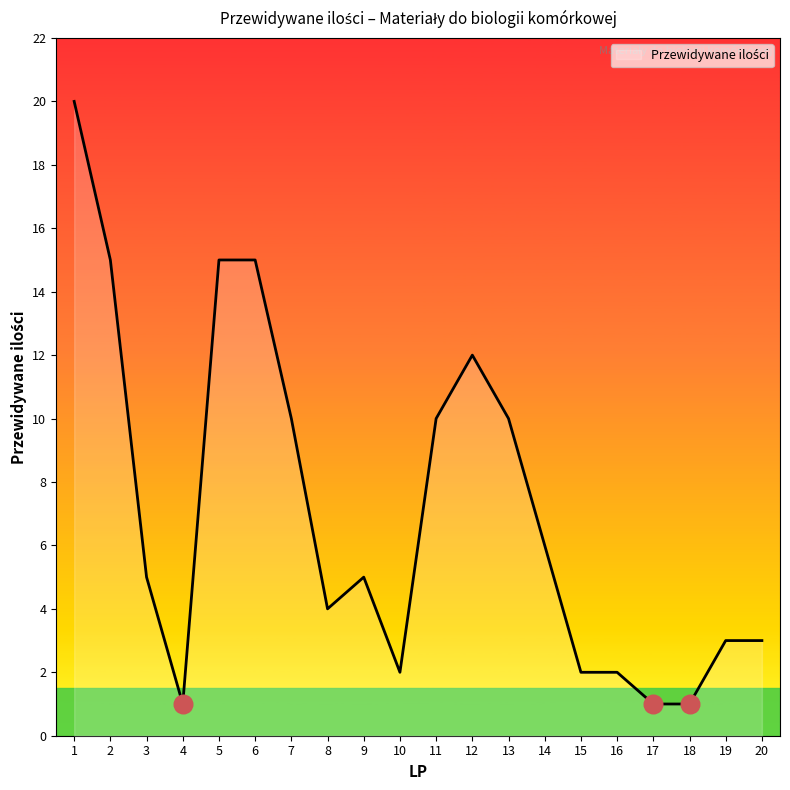

Which has a higher value, 4 or 3?

3